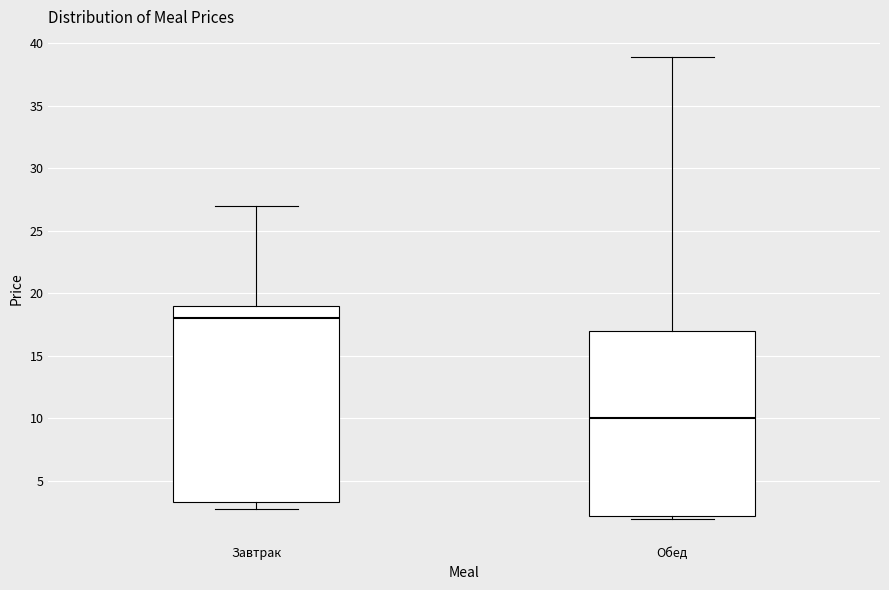

Reading left to right, read every box against the y-axis: the position of its median line, the range the box covers, and the ends of its whiskers. The values are not printed on the chart, so give them approximately, as read against the axis.

Завтрак: median 18.0, box 3.5 to 19.0, whiskers 2.5 to 27.0
Обед: median 10.0, box 2.0 to 17.0, whiskers 2.0 (just below the box's lower edge) to 39.0